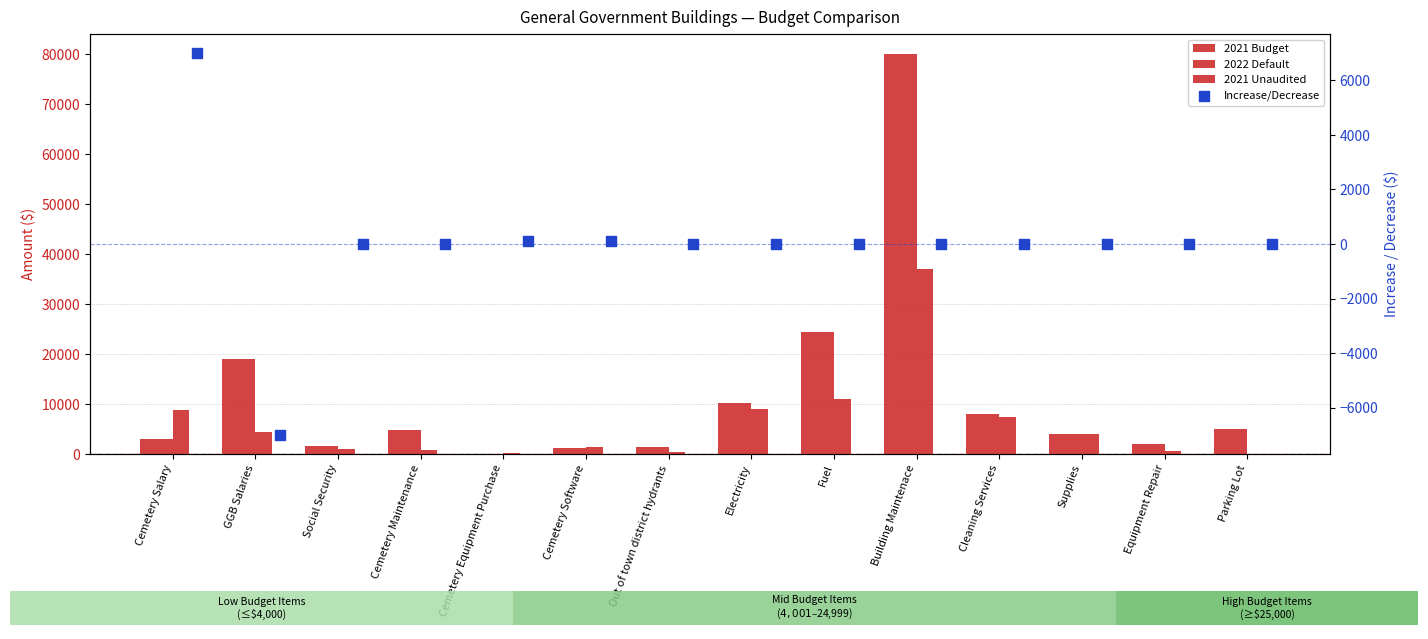

Which series contains the lowest Y value?

Increase/Decrease